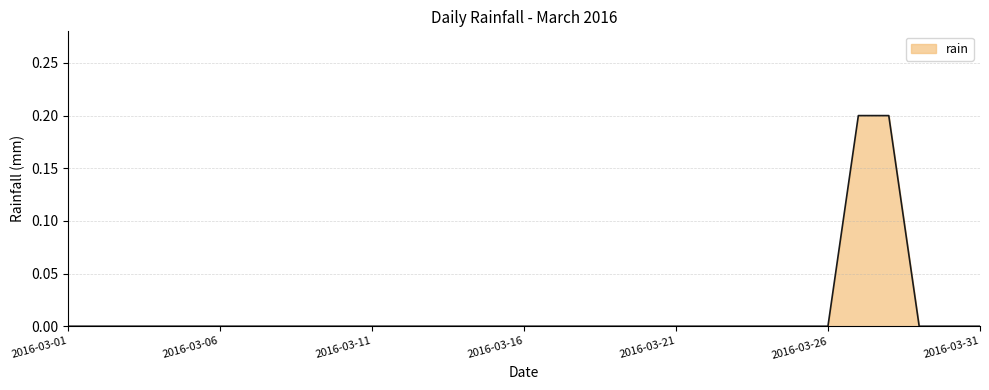

Reading left to right, list all the values displayed in this chart.

2016-03-01=0.0	2016-03-02=0.0	2016-03-03=0.0	2016-03-04=0.0	2016-03-05=0.0	2016-03-06=0.0	2016-03-07=0.0	2016-03-08=0.0	2016-03-09=0.0	2016-03-10=0.0	2016-03-11=0.0	2016-03-12=0.0	2016-03-13=0.0	2016-03-14=0.0	2016-03-15=0.0	2016-03-16=0.0	2016-03-17=0.0	2016-03-18=0.0	2016-03-19=0.0	2016-03-20=0.0	2016-03-21=0.0	2016-03-22=0.0	2016-03-23=0.0	2016-03-24=0.0	2016-03-25=0.0	2016-03-26=0.0	2016-03-27=0.2	2016-03-28=0.2	2016-03-29=0.0	2016-03-30=0.0	2016-03-31=0.0